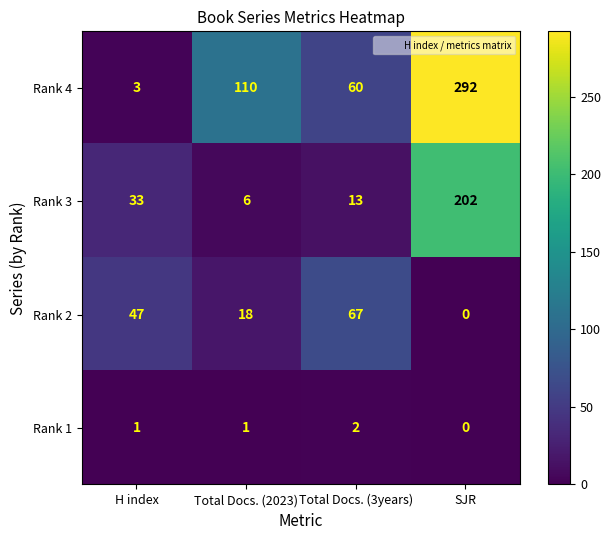

At which category is the sum across all series the highest?

SJR